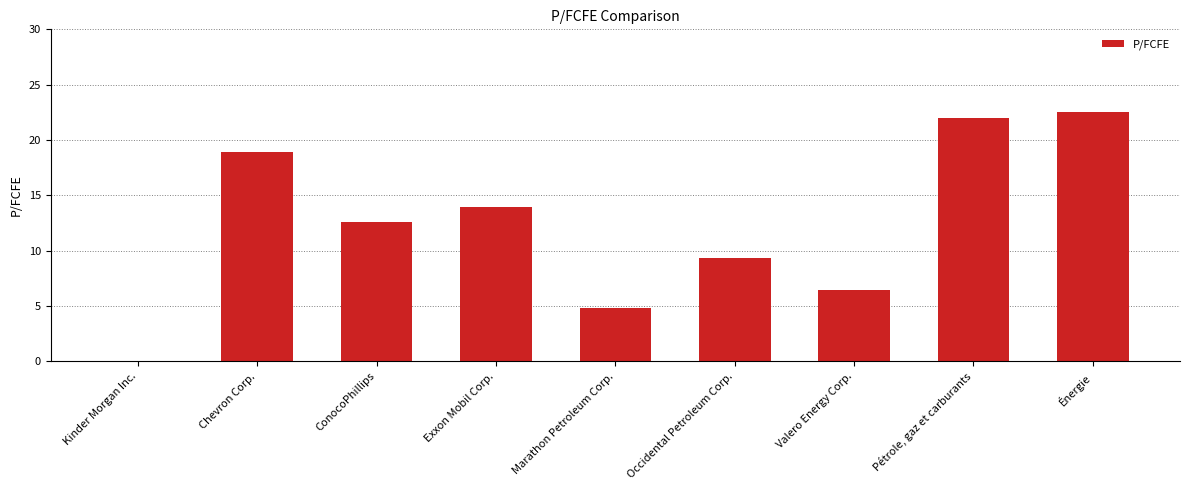

What is the sum of the values at Marathon Petroleum Corp. and Occidental Petroleum Corp.?

14.2